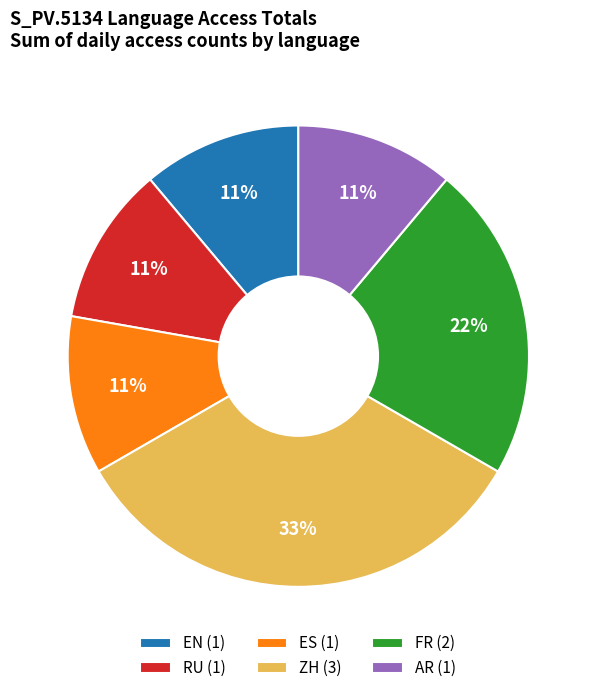

The RU slice represents 11% of the pie. True or false?

True